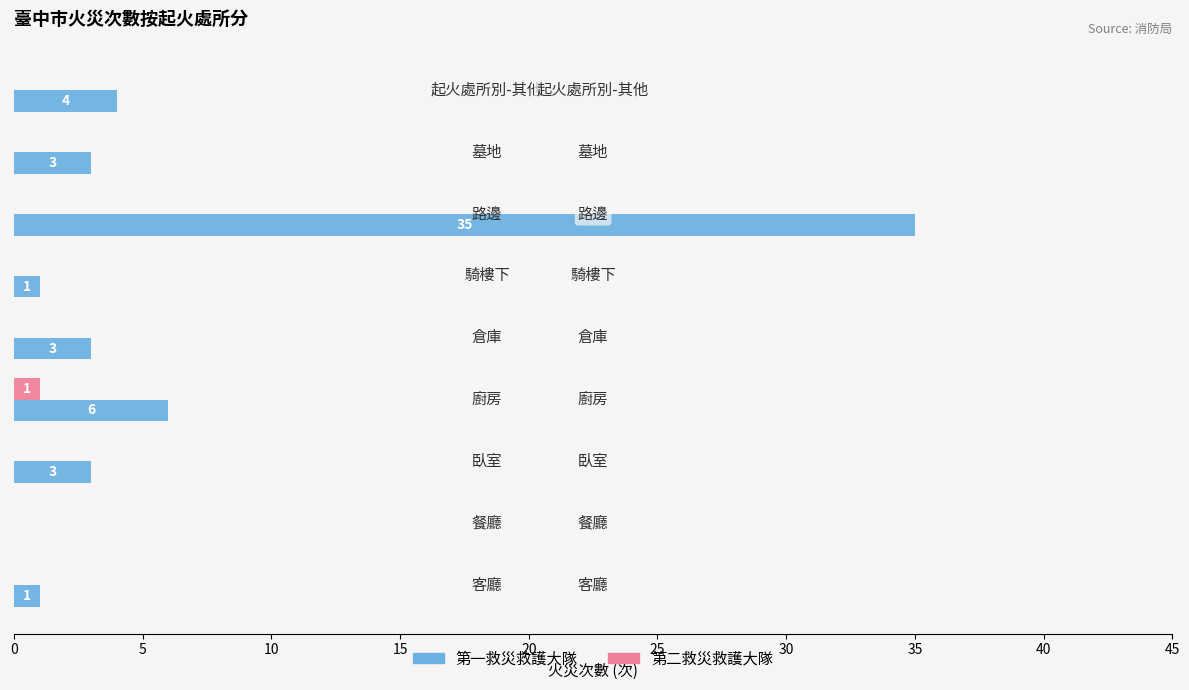

Which series has the largest total across all categories?

第一救災救護大隊